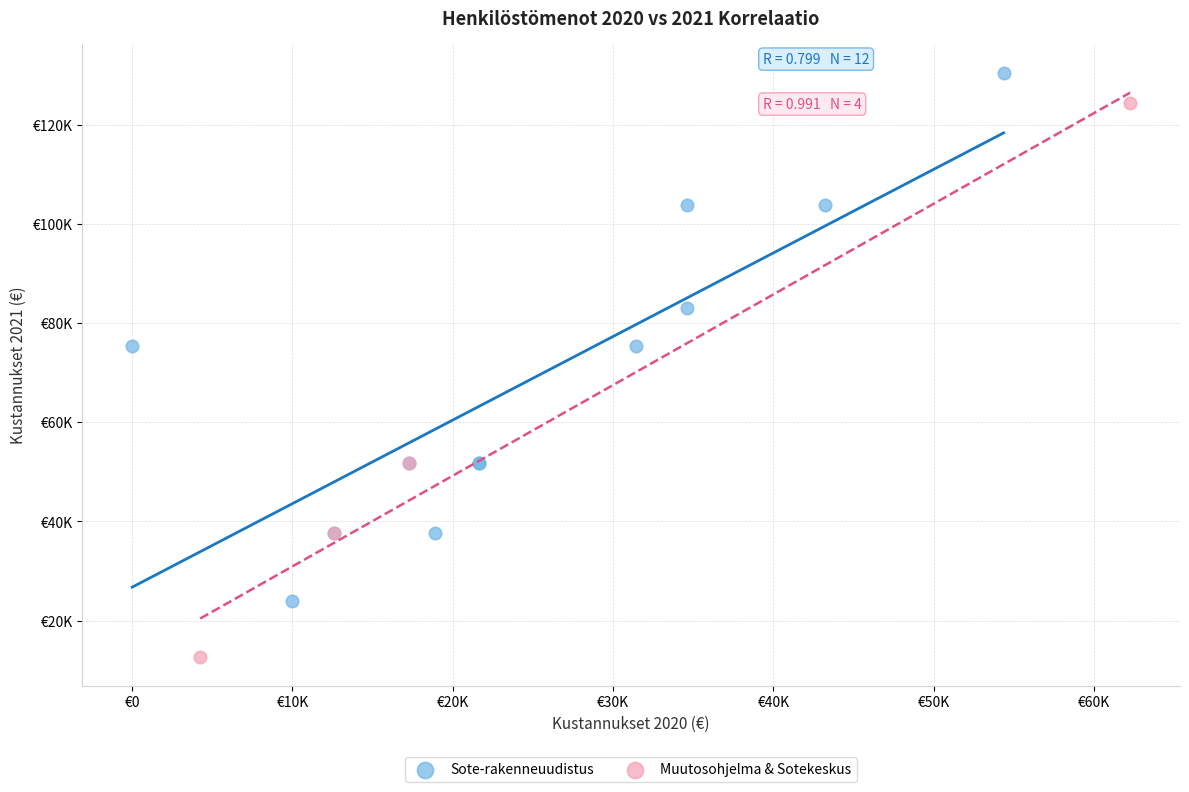

What are all the series names shown in the legend?

Sote-rakenneuudistus, Muutosohjelma & Sotekeskus